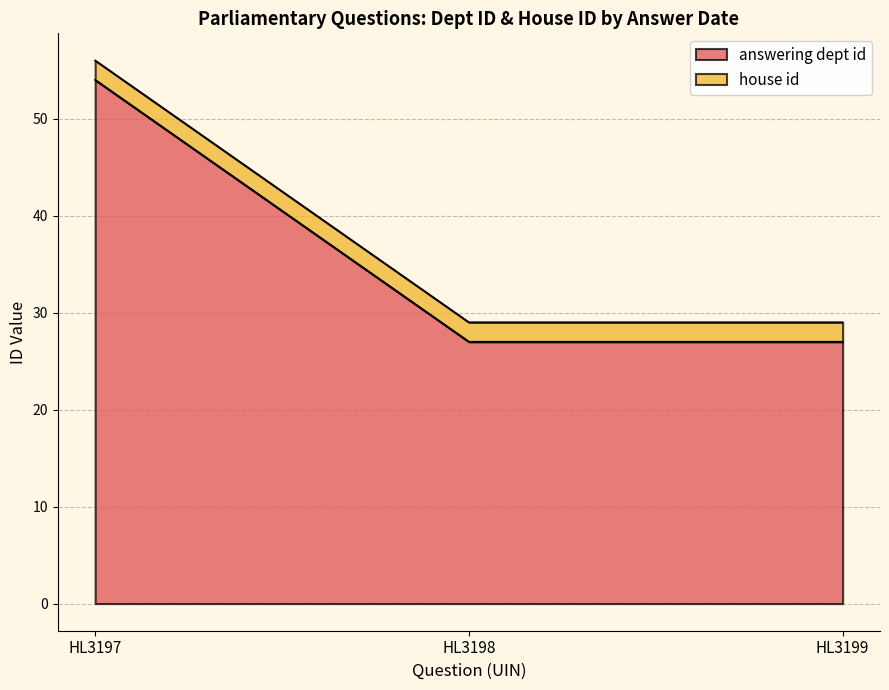

What is the sum of the answering dept id values at HL3198 and HL3199?

54